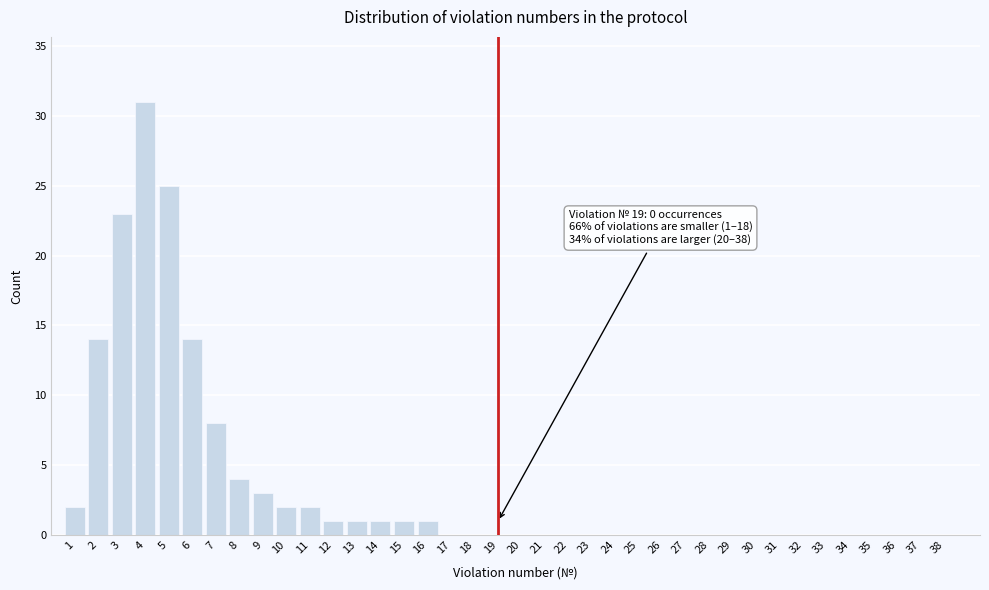

Which has a higher value, 10 or 16?

10